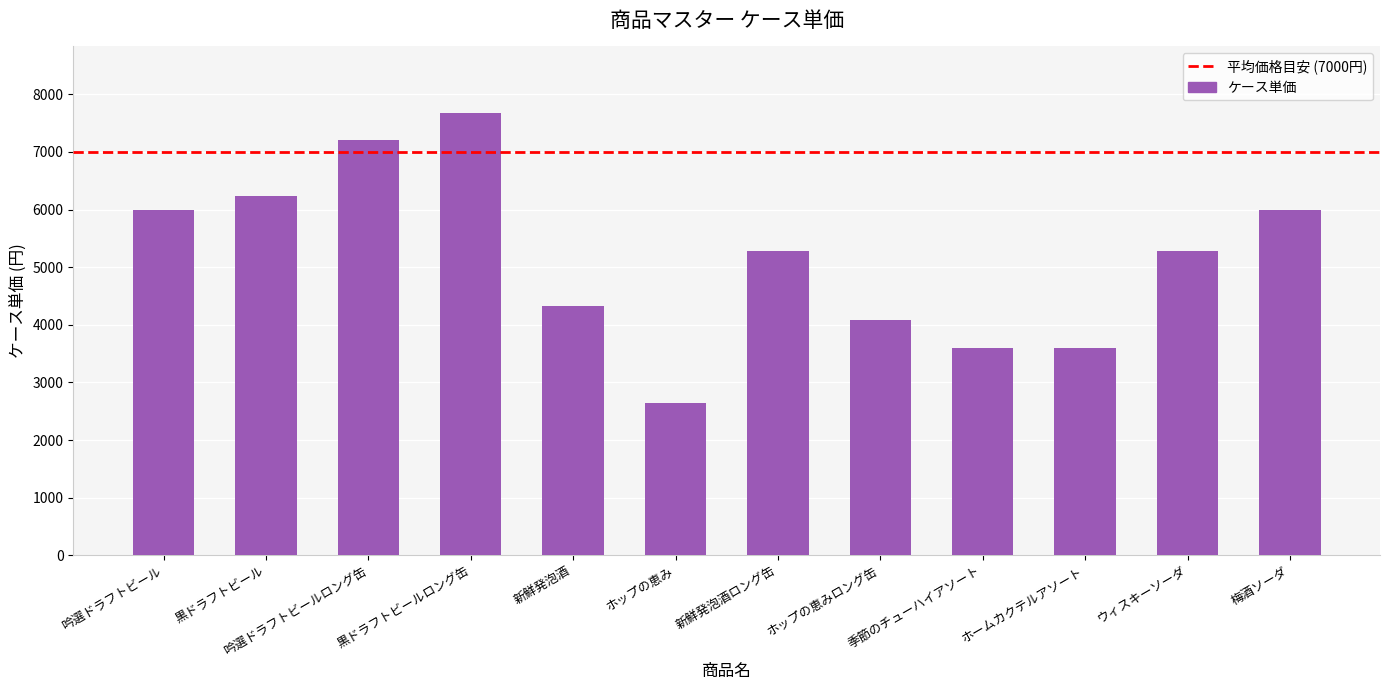

Reading left to right, transcribe all the data shown in this chart.

6000	6240	7200	7680	4320	2640	5280	4080	3600	3600	5280	6000